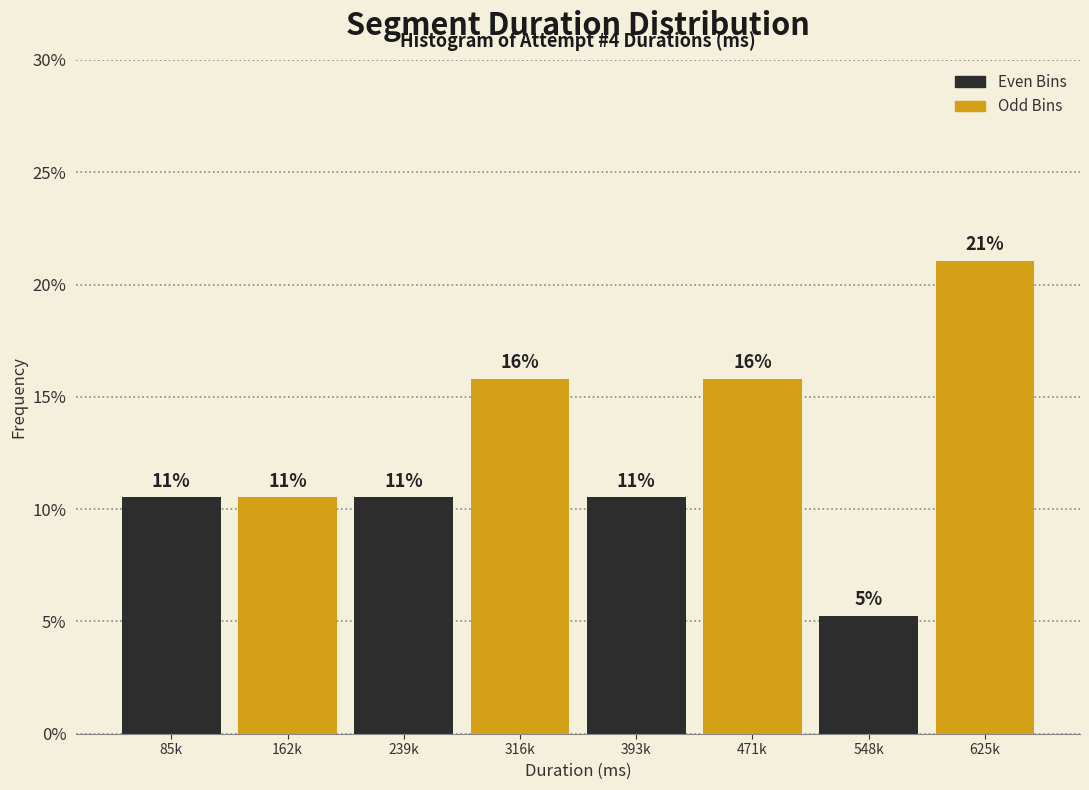

Are the bars horizontal?

No